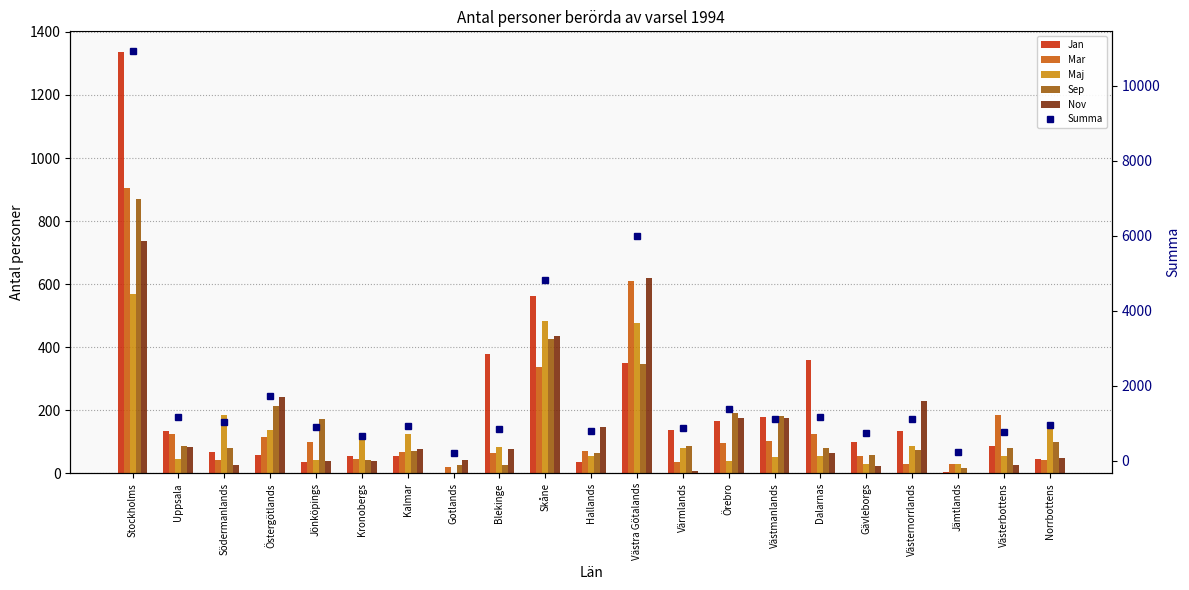

Where is Jan nearest to the value 667?

Skåne